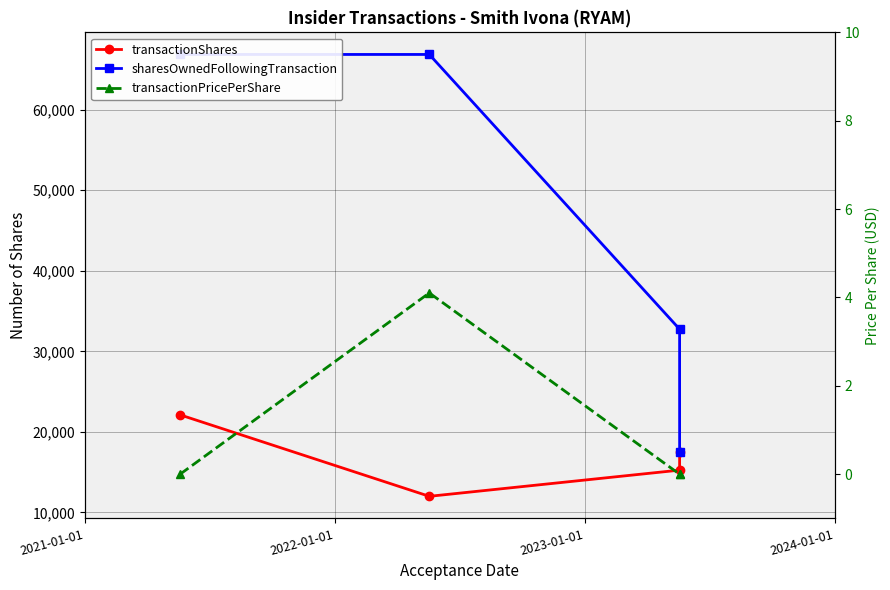

Reading left to right, extract all data points from this chart.

transactionShares: 22116.0	12000.0	15252.0	17500.0
sharesOwnedFollowingTransaction: 66868.0	66868.0	32752.0	17500.0
transactionPricePerShare: 0.0	4.1	0.0	0.0